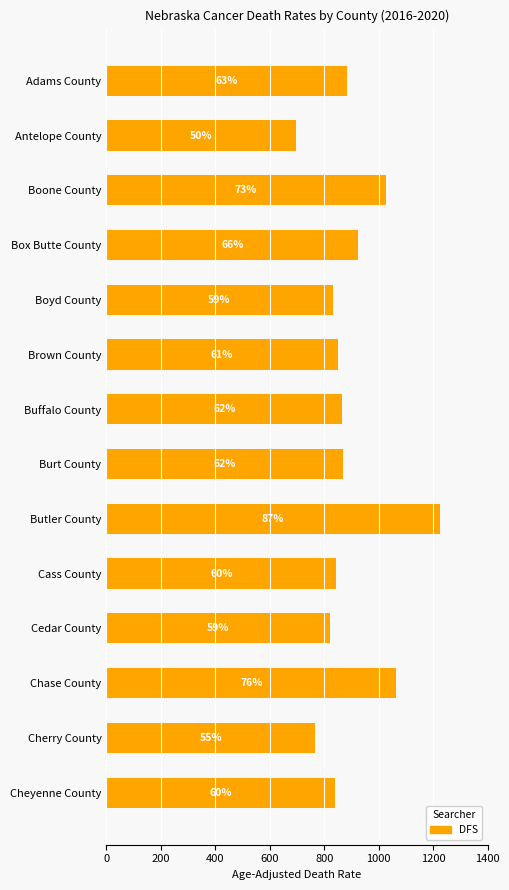

How many bars are there in total?

14